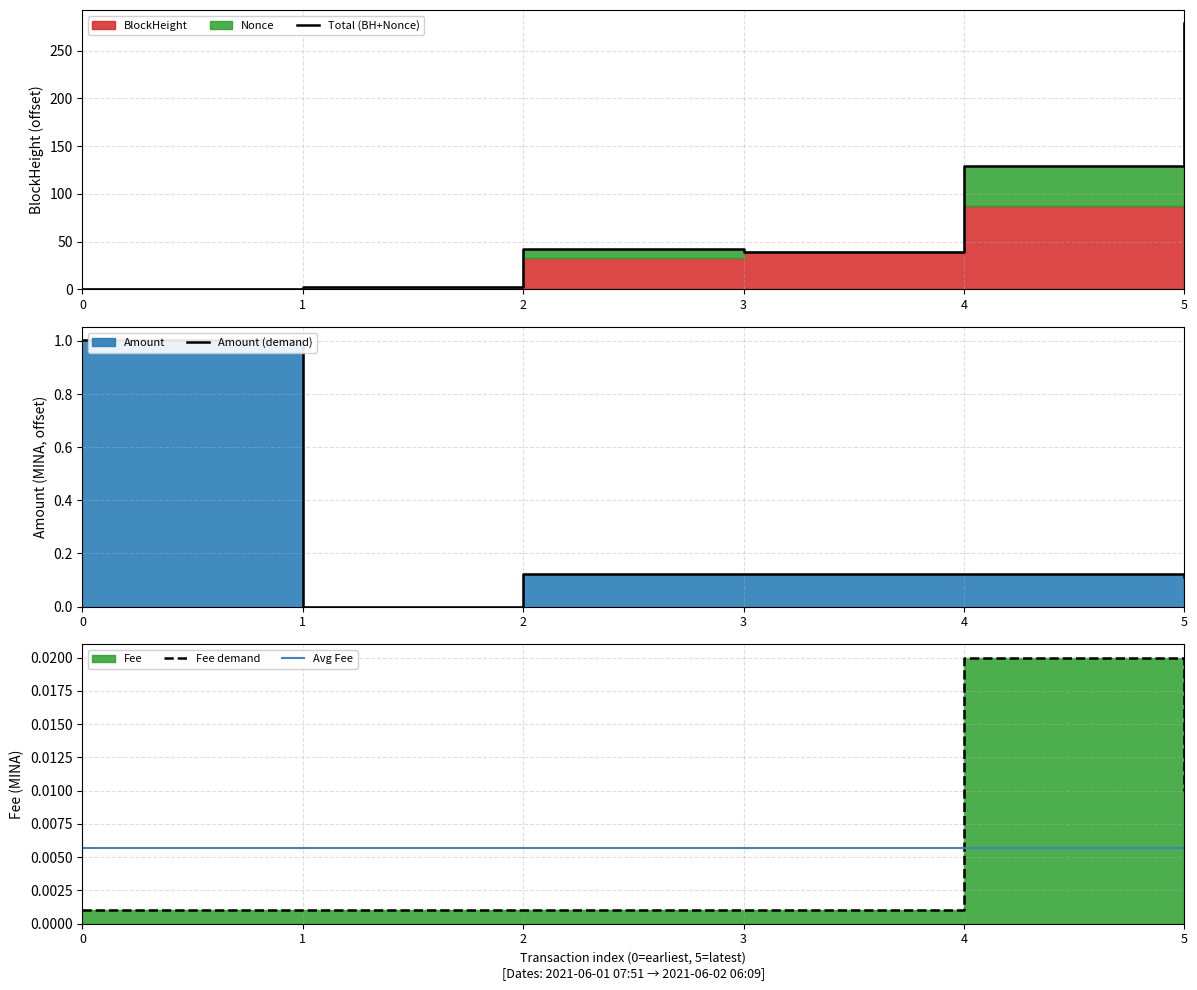

At which category does Total (BH+Nonce) reach its first local valley?

3